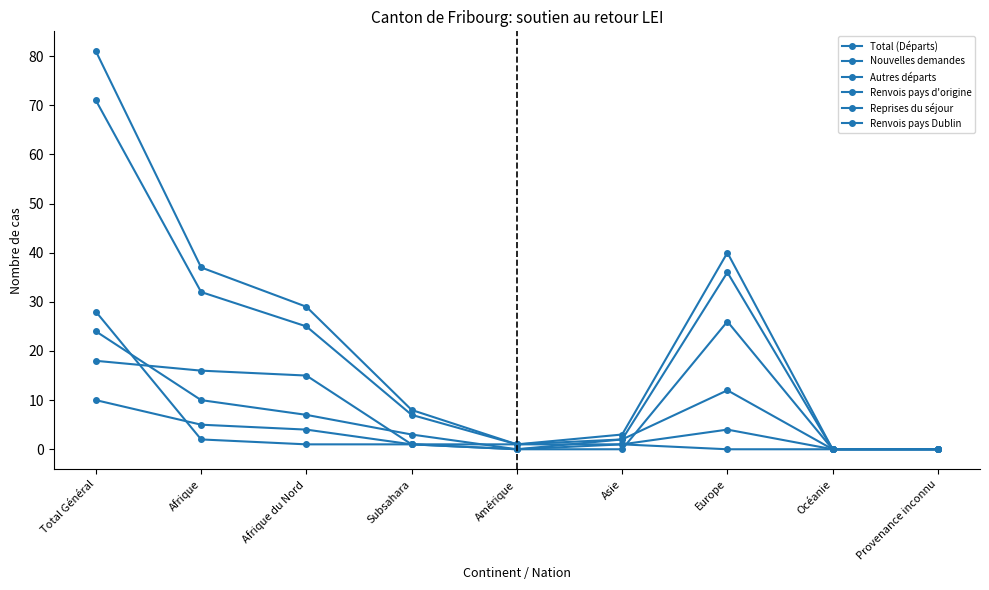

Count the number of data series in this chart.

6